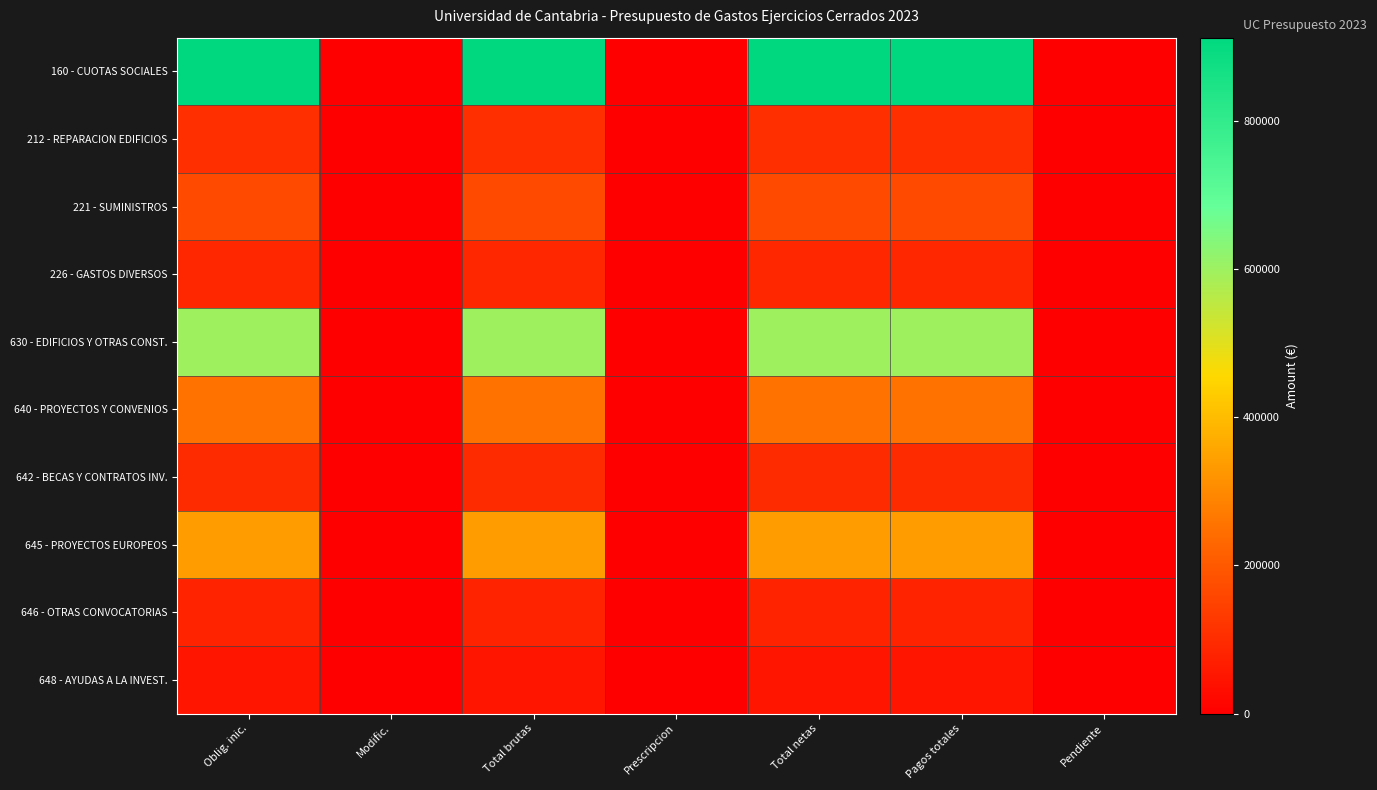

At which category does the chart reach its minimum across all series?

Modific.